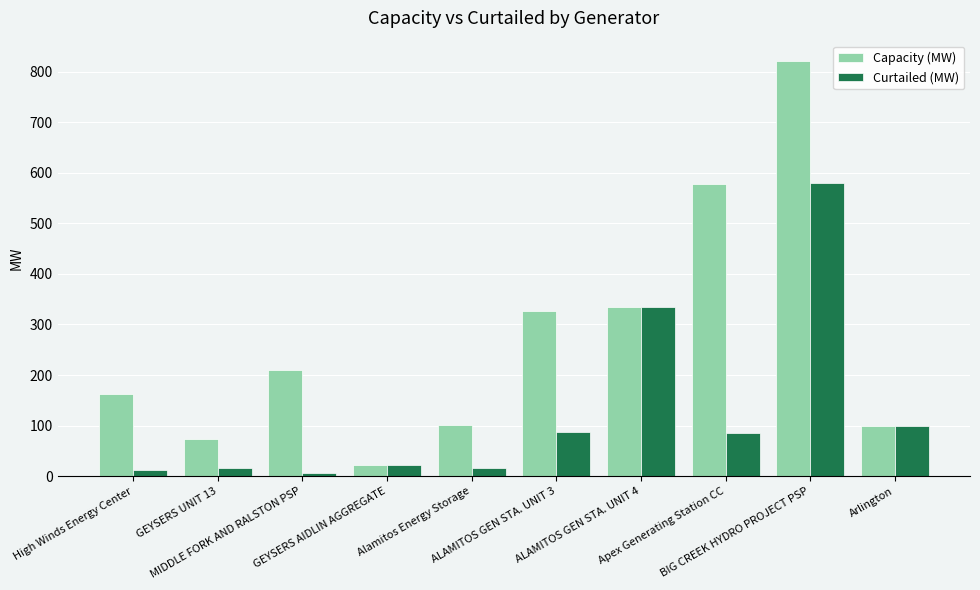

What is the average value of the Capacity (MW) series?

272.7